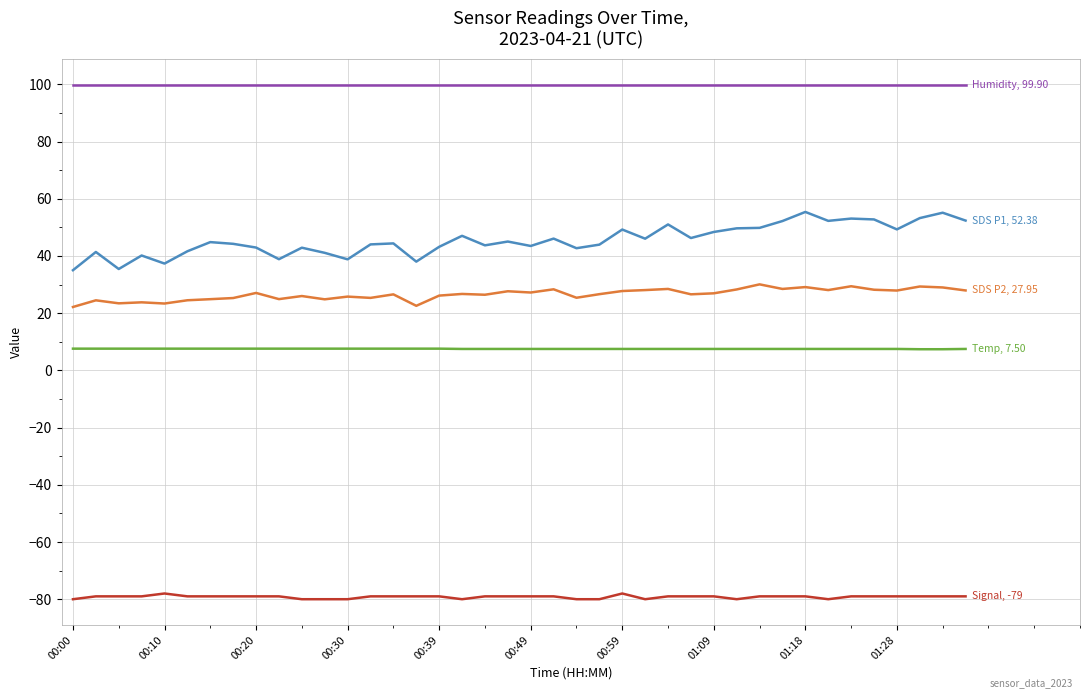

What is the greatest value displayed?

99.9